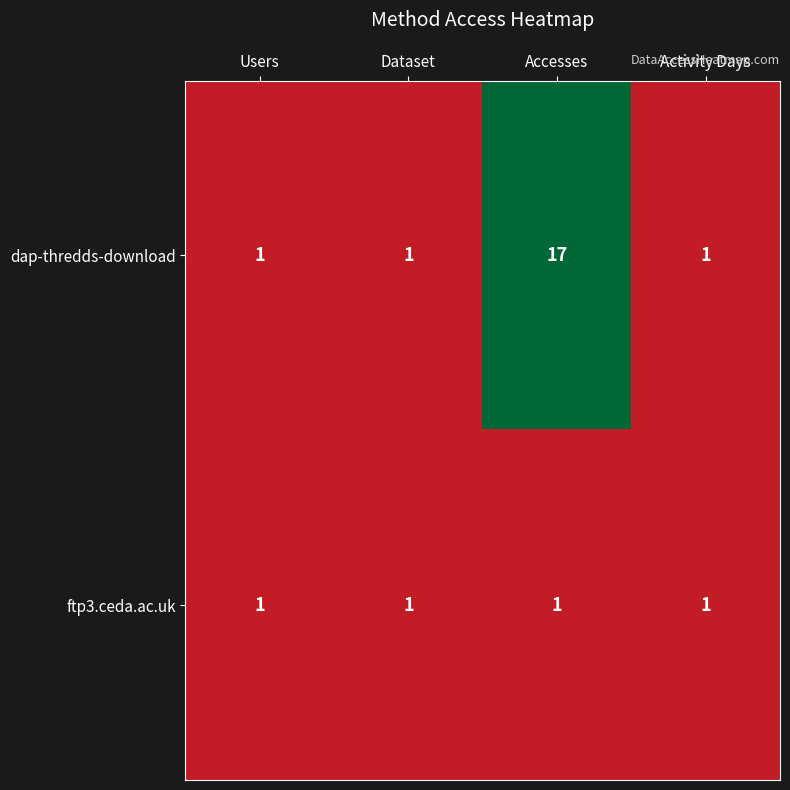

Is it true that ftp3.ceda.ac.uk equals 0 at Users?

False